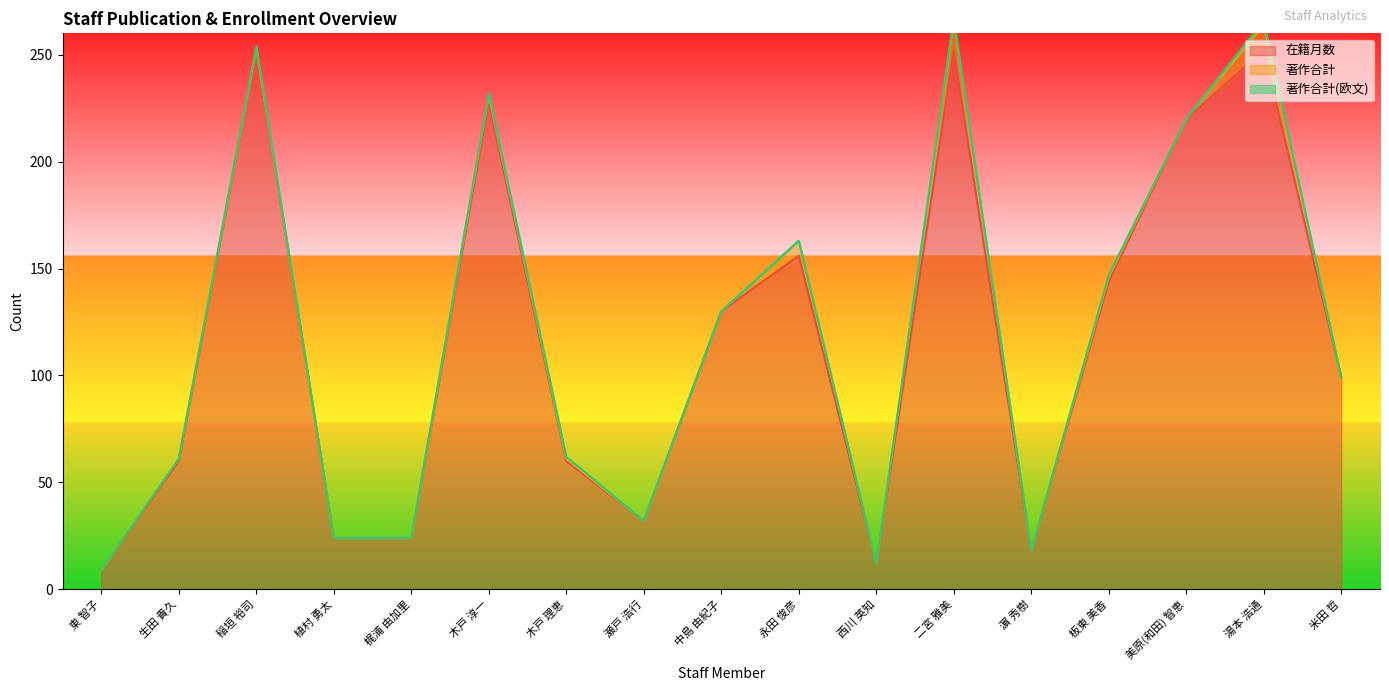

What is the label of the 17th point from the right?

東 智子